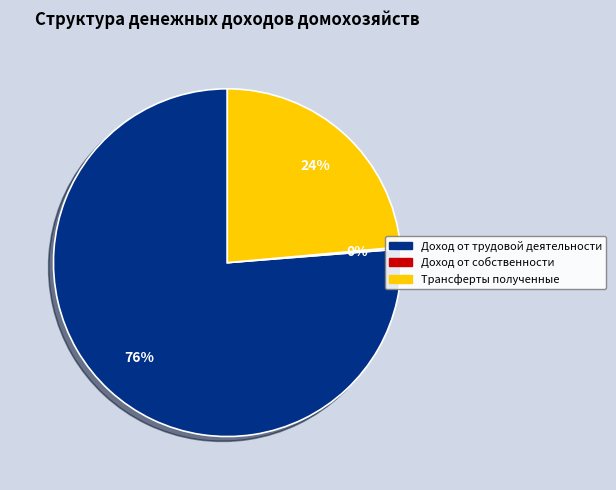

Which category has the biggest portion of the pie?

Доход от трудовой деятельности